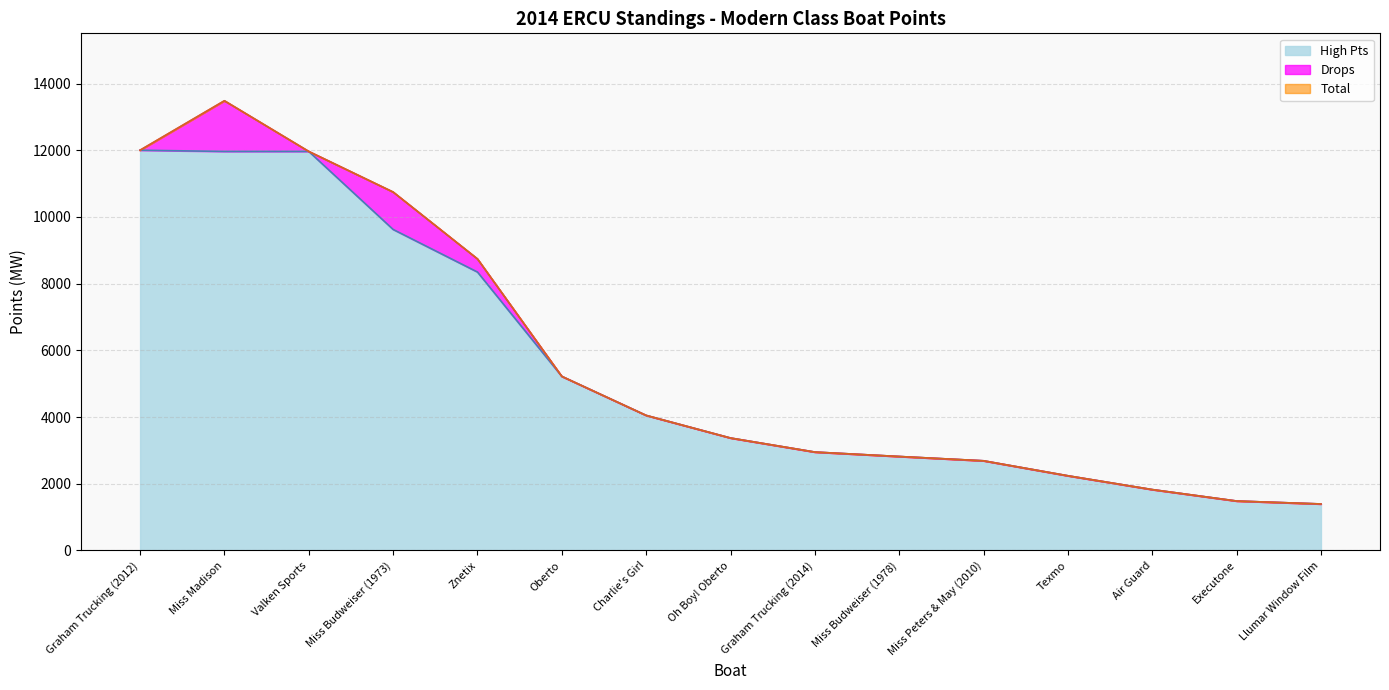

Which series has the largest total across all categories?

Total